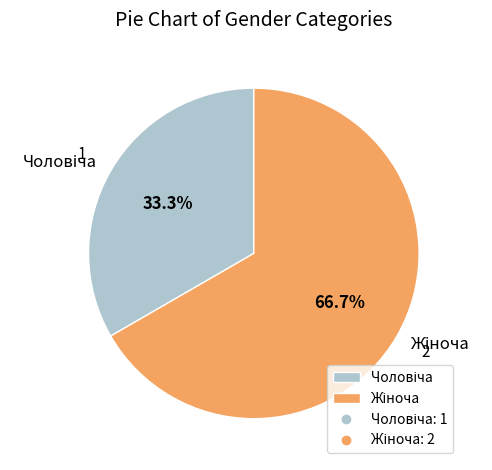

Does any single category account for the majority?

Yes